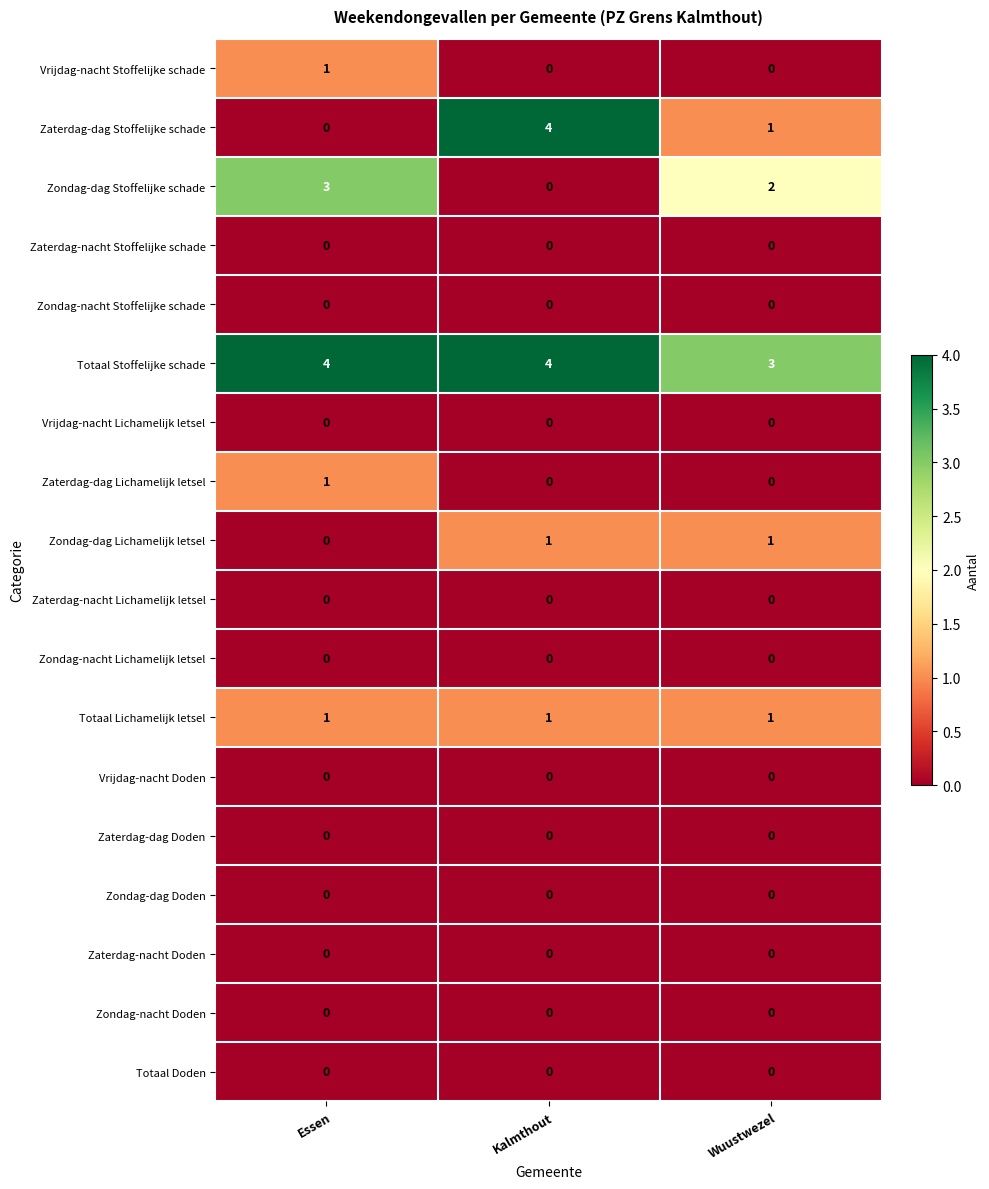

At how many categories does at least one series exceed 0?

3